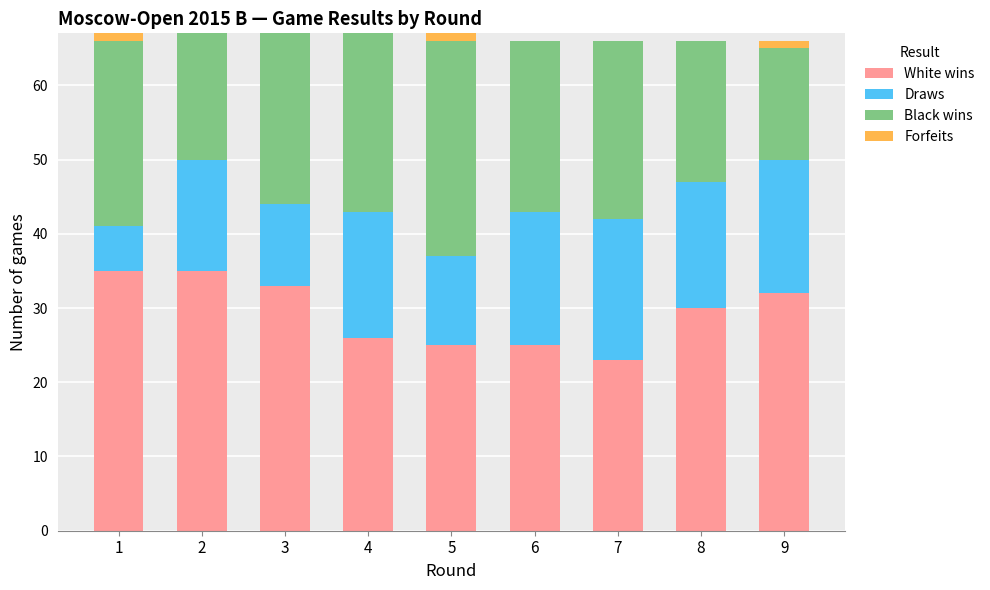

The value of White wins at 8 is 30. True or false?

True